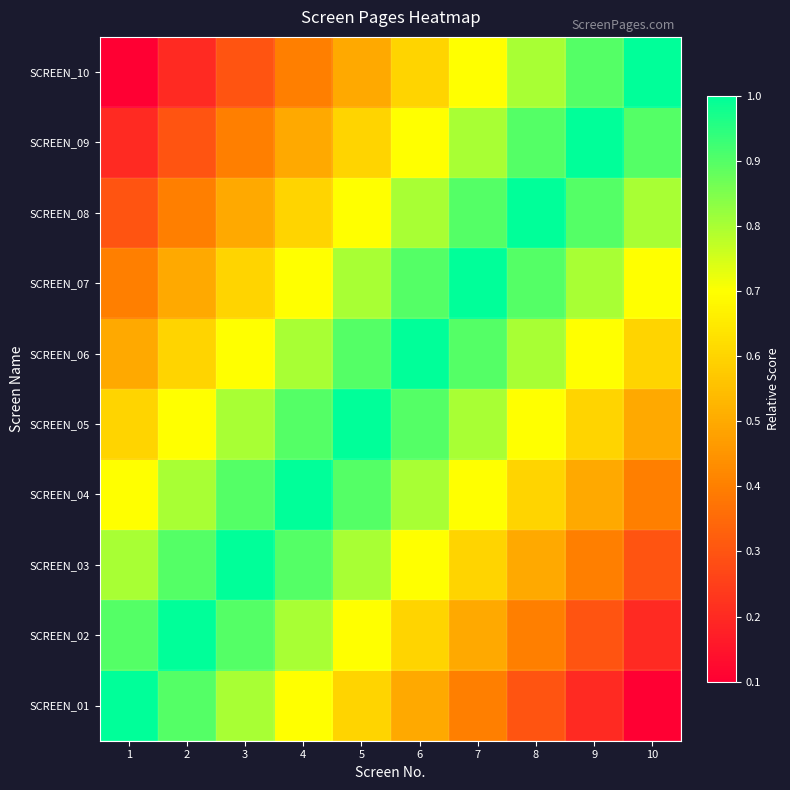

How many distinct data groups are displayed?

10